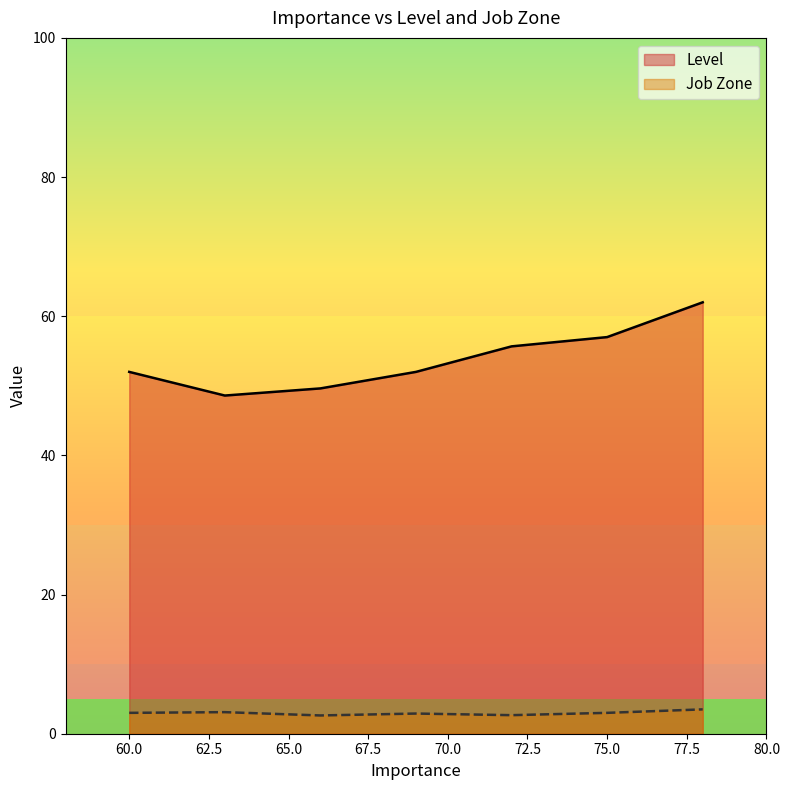

What is the highest value of the Job Zone series?

3.5